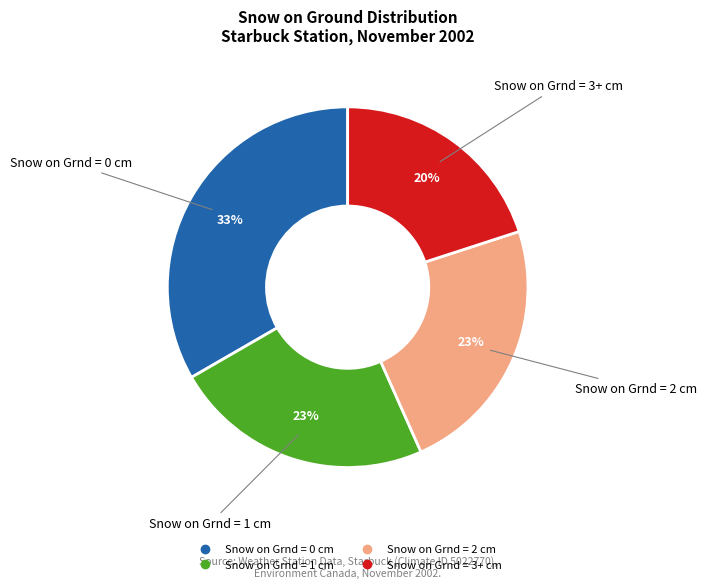

Does Snow on Grnd = 2 cm represent more than half of the total?

No